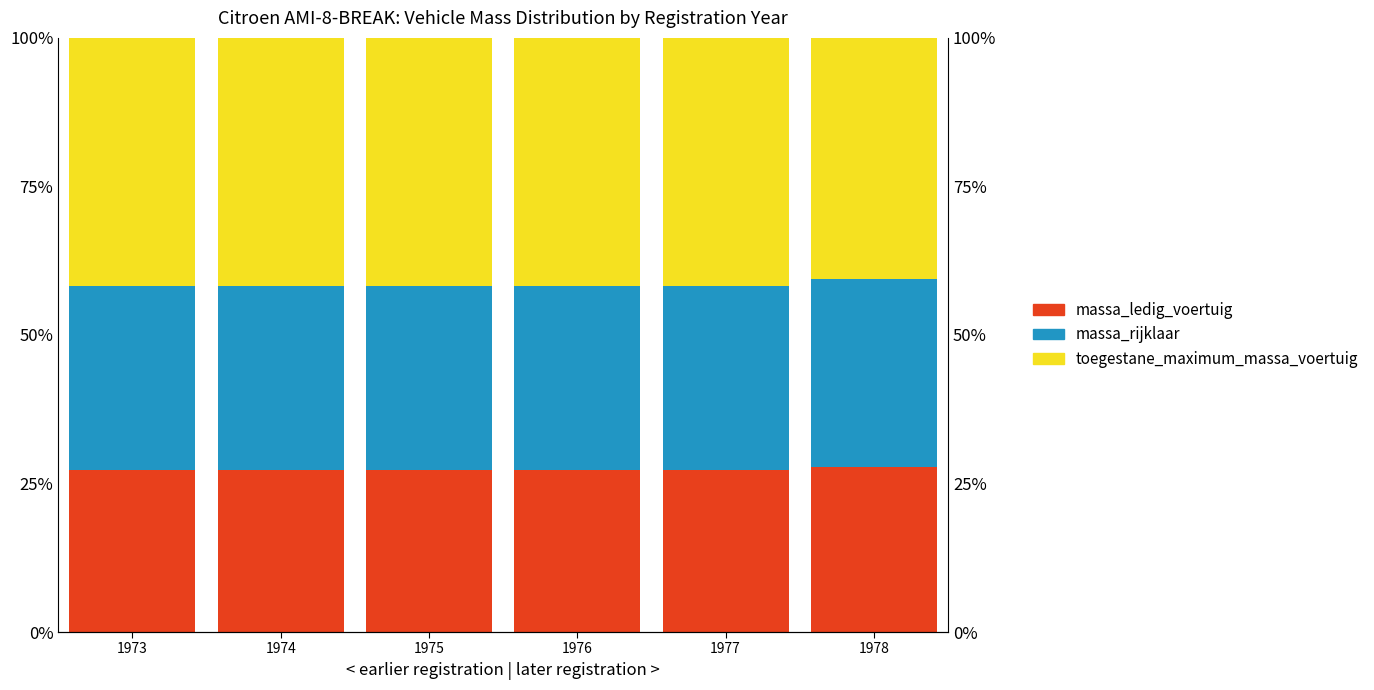

Is it true that massa_ledig_voertuig equals 48.0 at 1976?

False